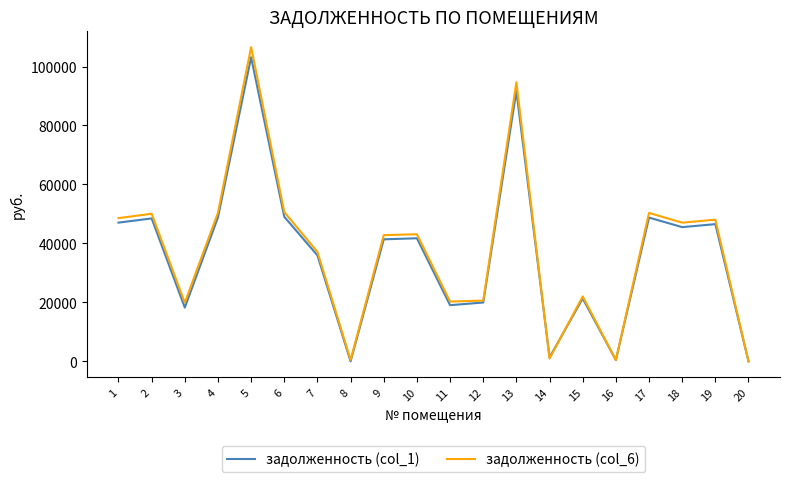

What is the difference between the highest and lowest values at 13?

2989.0